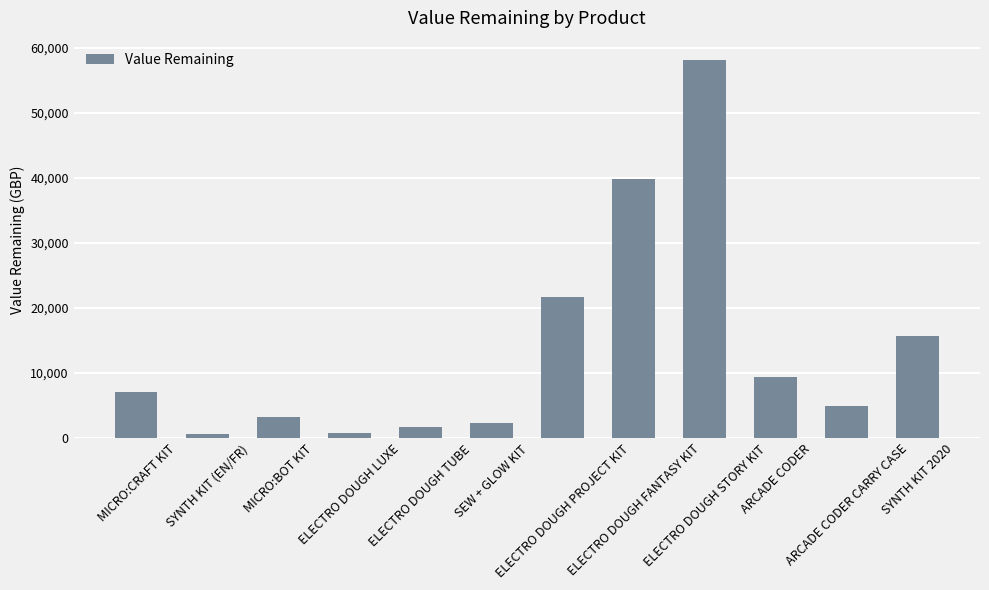

What is the average value?

13769.7